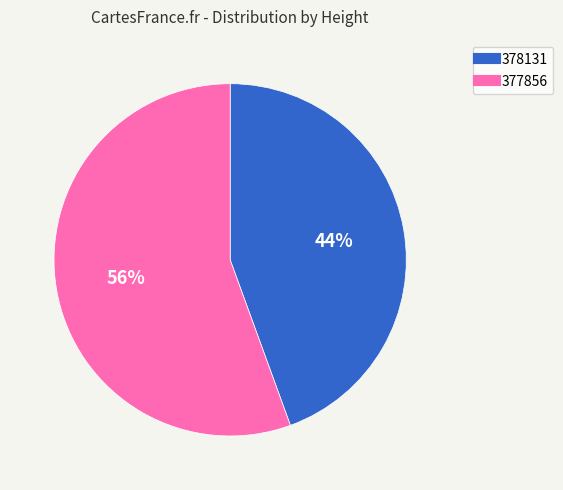

Approximately how many times larger is the value at 378131 compared to 377856?

0.8